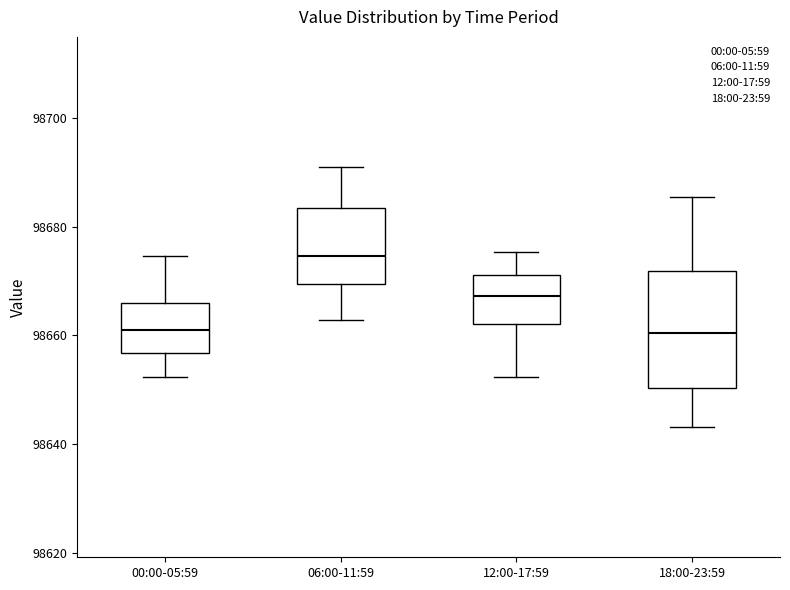

Reading left to right, transcribe this box plot: for each box, give where its median line is, the range the box spans, and where its two whiskers end, as read against the y-axis. The values are not printed on the chart, so give them approximately, as read against the axis.

00:00-05:59: median 98662, box 98656 to 98666, whiskers 98652 to 98674
06:00-11:59: median 98674, box 98670 to 98684, whiskers 98662 to 98692
12:00-17:59: median 98668, box 98662 to 98672, whiskers 98652 to 98676
18:00-23:59: median 98660, box 98650 to 98672, whiskers 98644 to 98686